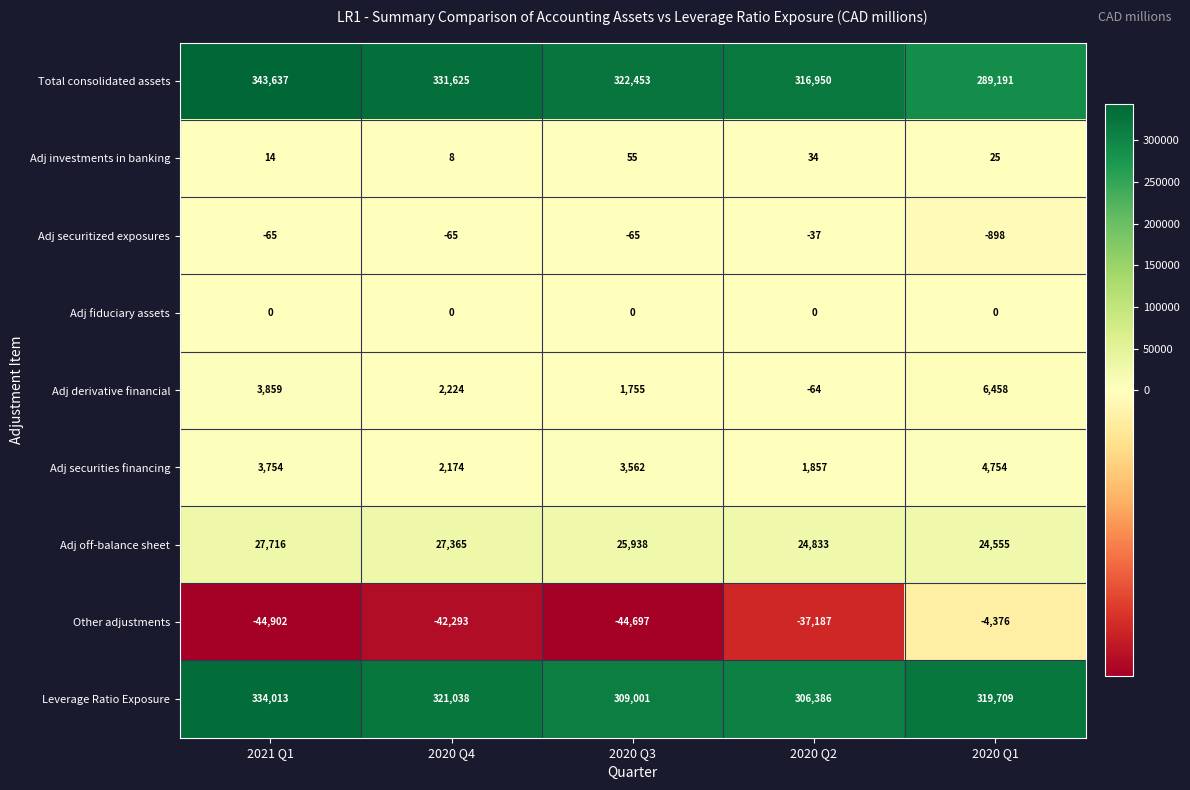

What is the spread (max minus min) of values at 2020 Q1?

324085